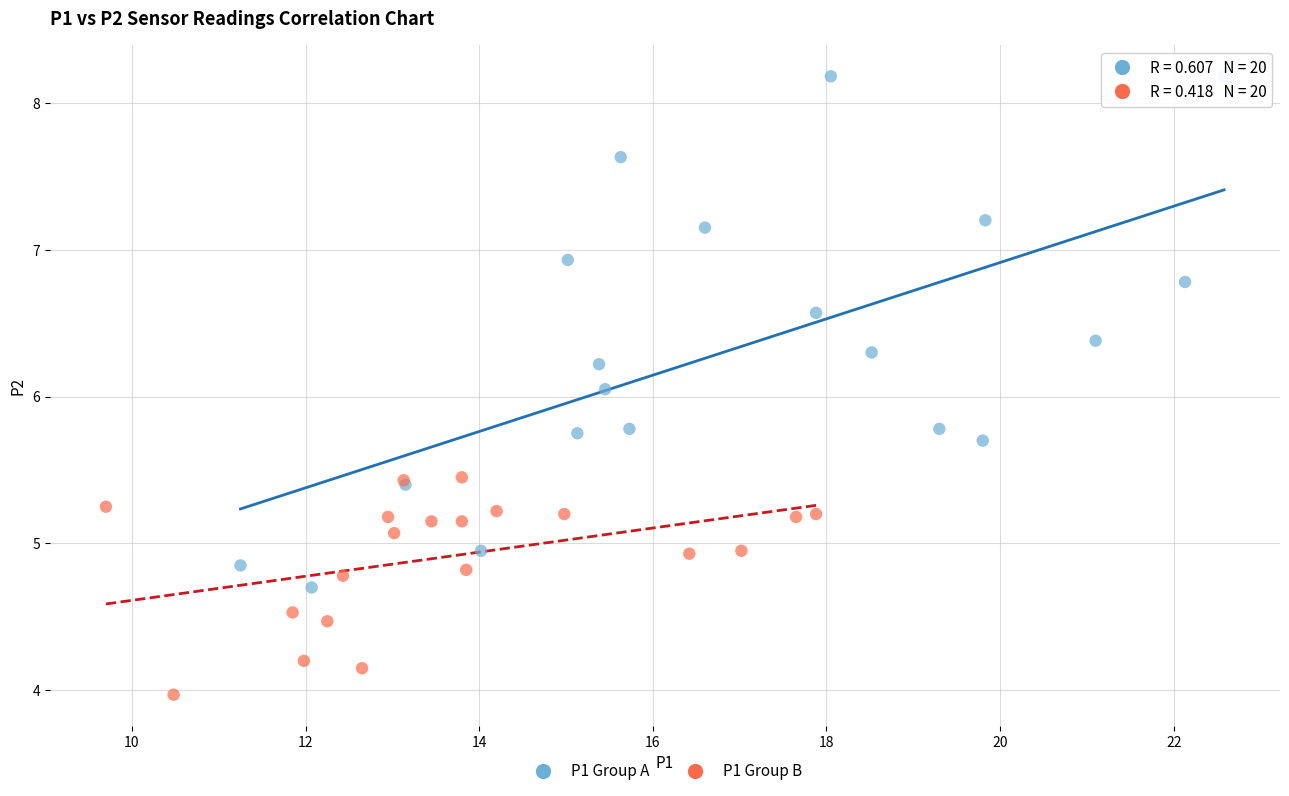

Which series reaches the minimum Y coordinate?

P1 Group B